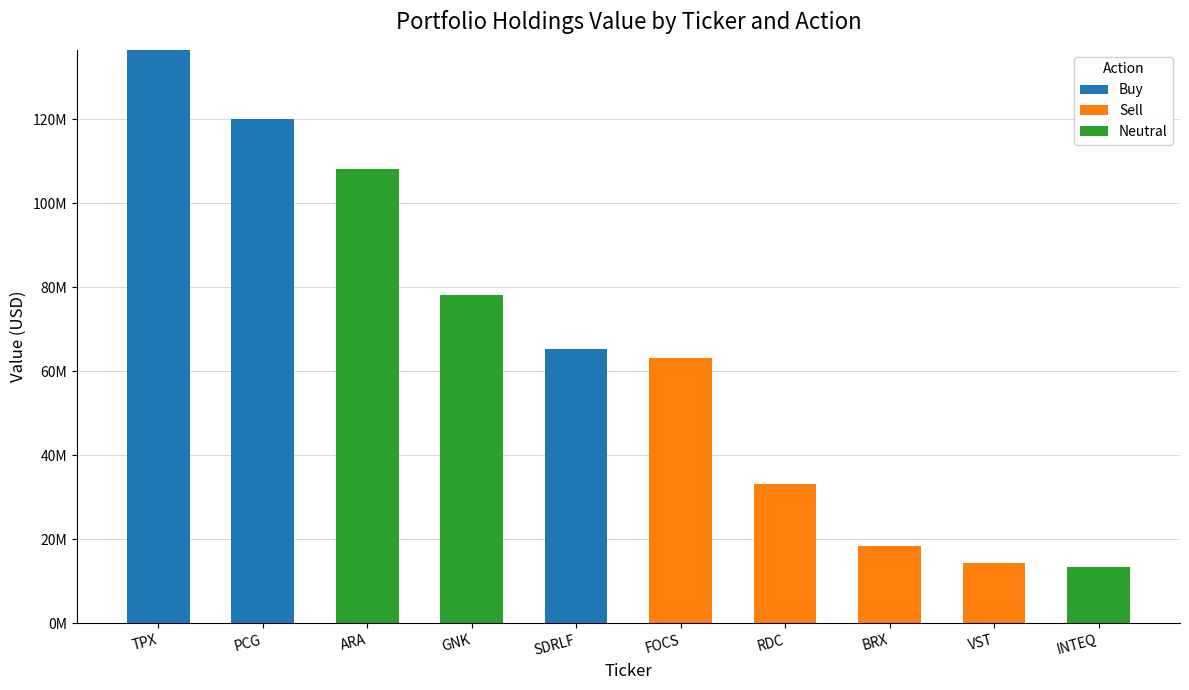

What are all the series names shown in the legend?

Buy, Sell, Neutral